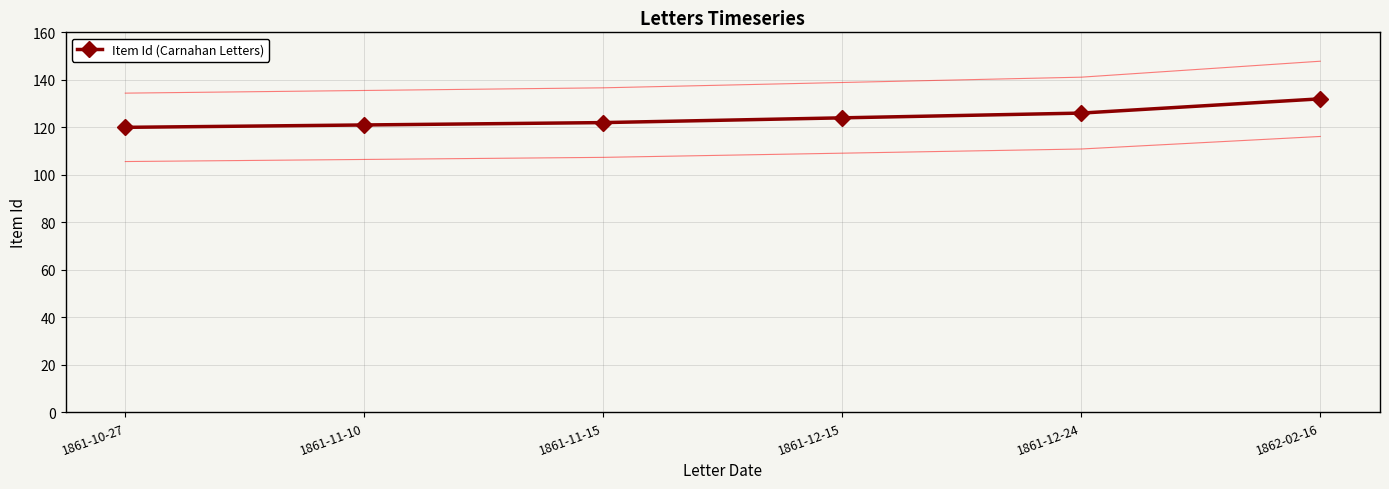

Reading right to left, what are all the values shown in this chart?

1862-02-16=132	1861-12-24=126	1861-12-15=124	1861-11-15=122	1861-11-10=121	1861-10-27=120